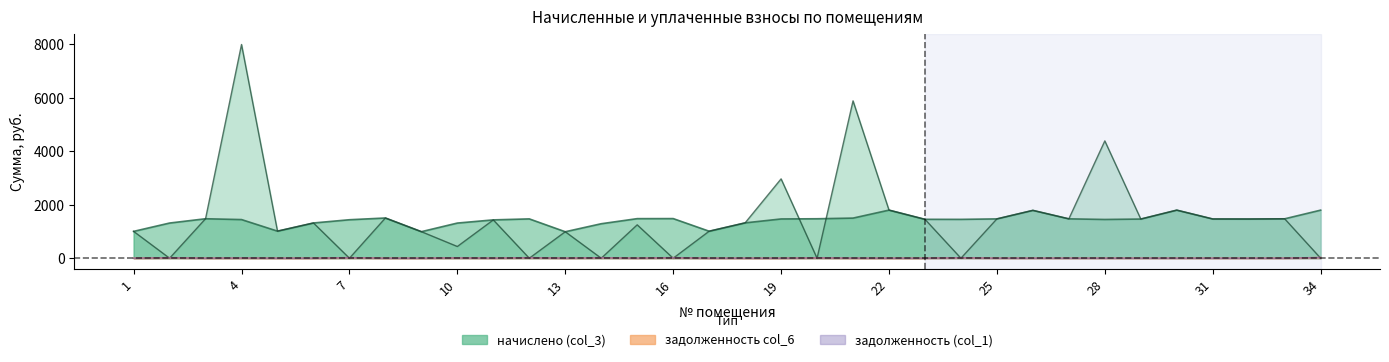

Rank the categories by уплачено (col_4) value from lowest to highest.

2, 7, 12, 14, 16, 20, 24, 34, 10, 13, 9, 1, 17, 5, 15, 6, 18, 11, 23, 29, 32, 31, 25, 27, 33, 3, 8, 26, 30, 22, 19, 28, 21, 4